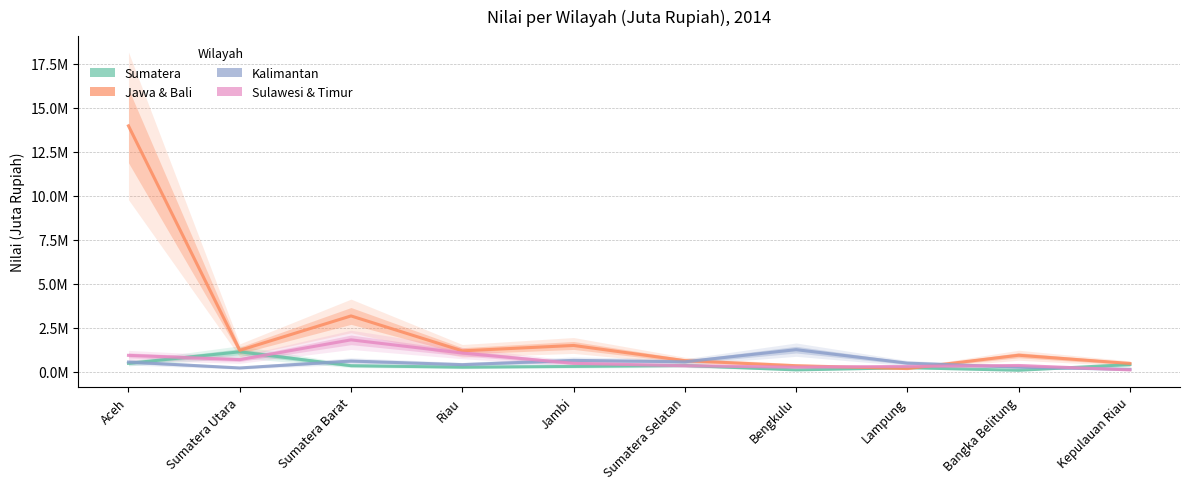

Reading left to right, transcribe all the data shown in this chart.

Sumatera: Aceh=487367	Sumatera Utara=1142607	Sumatera Barat=352902	Riau=270334	Jambi=312602	Sumatera Selatan=365754	Bengkulu=113424	Lampung=241060	Bangka Belitung=91842	Kepulauan Riau=419431
Jawa & Bali: Aceh=13980011	Sumatera Utara=1225936	Sumatera Barat=3180745	Riau=1197807	Jambi=1503247	Sumatera Selatan=640758	Bengkulu=353158	Lampung=189224	Bangka Belitung=947662	Kepulauan Riau=480774
Kalimantan: Aceh=560553	Sumatera Utara=225572	Sumatera Barat=617743	Riau=413221	Jambi=655337	Sumatera Selatan=574563	Bengkulu=1264742	Lampung=499236	Bangka Belitung=270311	Kepulauan Riau=145642
Sulawesi & Timur: Aceh=940905	Sumatera Utara=698290	Sumatera Barat=1822190	Riau=1071151	Jambi=487367	Sumatera Selatan=352902	Bengkulu=270334	Lampung=312602	Bangka Belitung=365754	Kepulauan Riau=113424